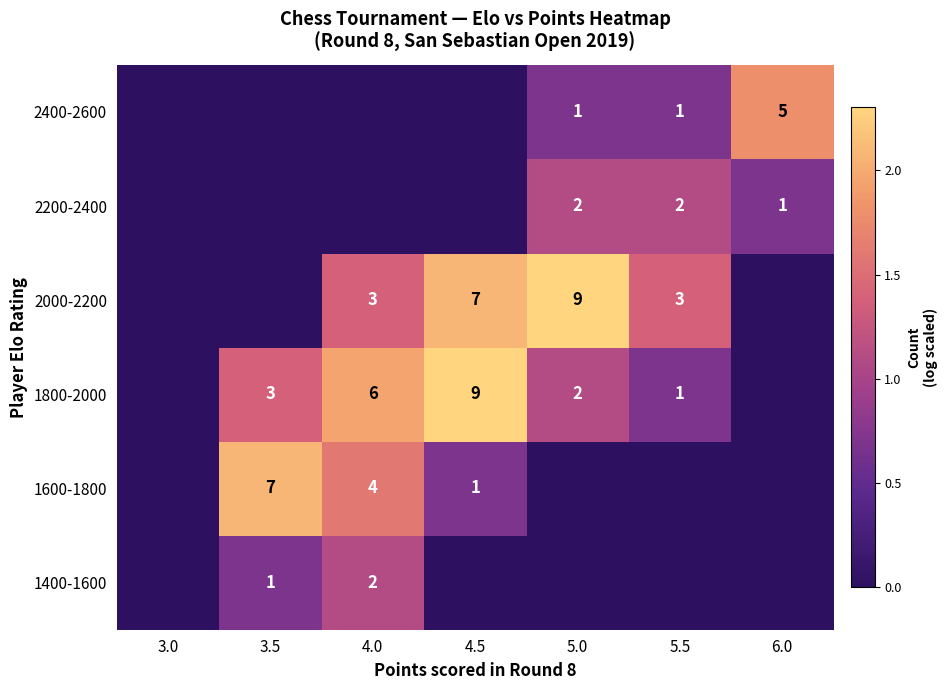

Between 4.0 and 3.5, which is larger?

4.0